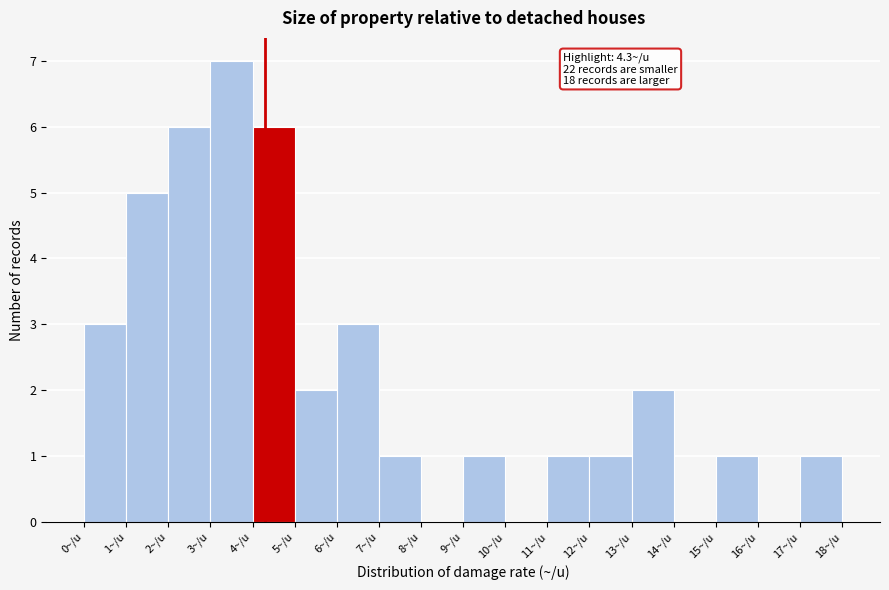

Which range on the x-axis has the tallest bar?

3 to 4